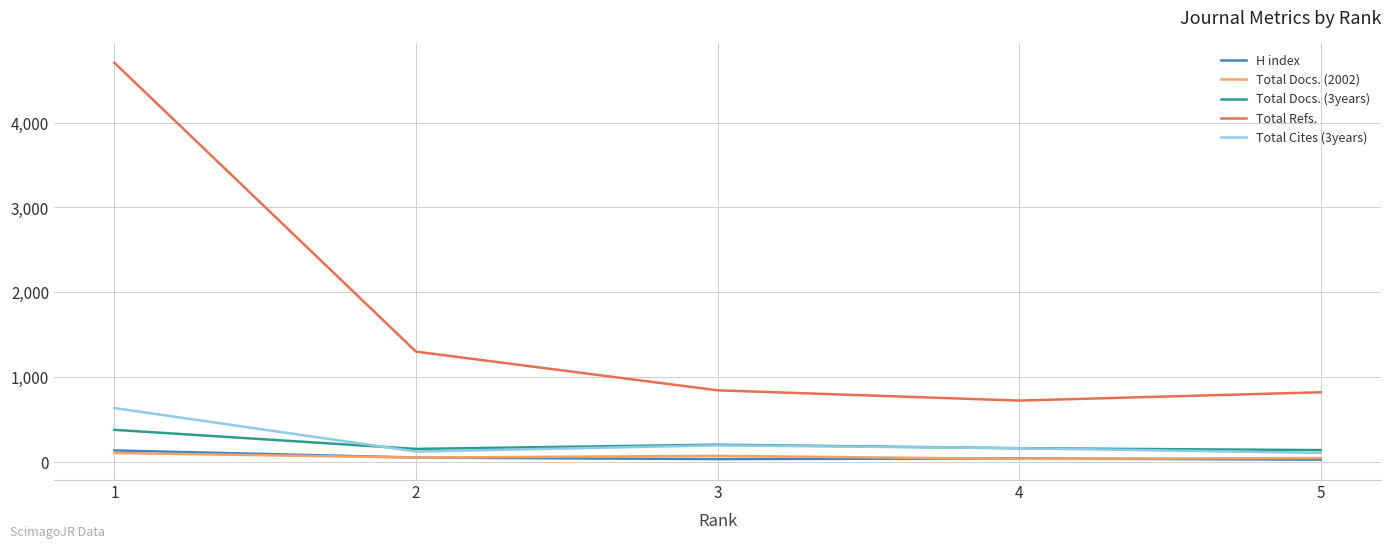

What are all the series names shown in the legend?

H index, Total Docs. (2002), Total Docs. (3years), Total Refs., Total Cites (3years)